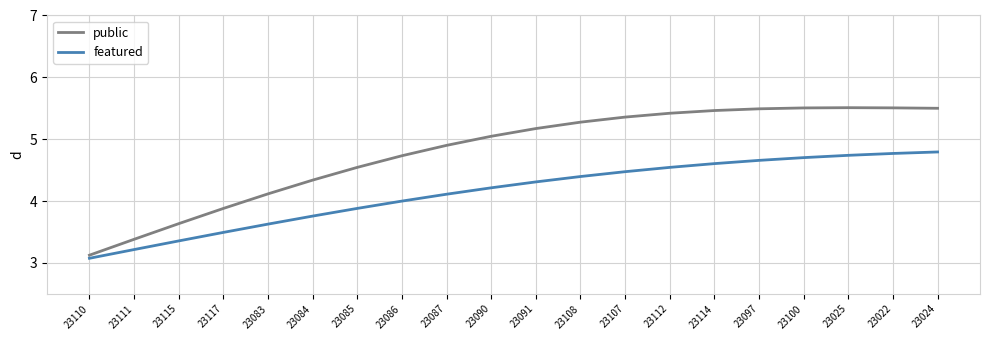

What is the difference between the maximum and minimum values in the public series?

2.4